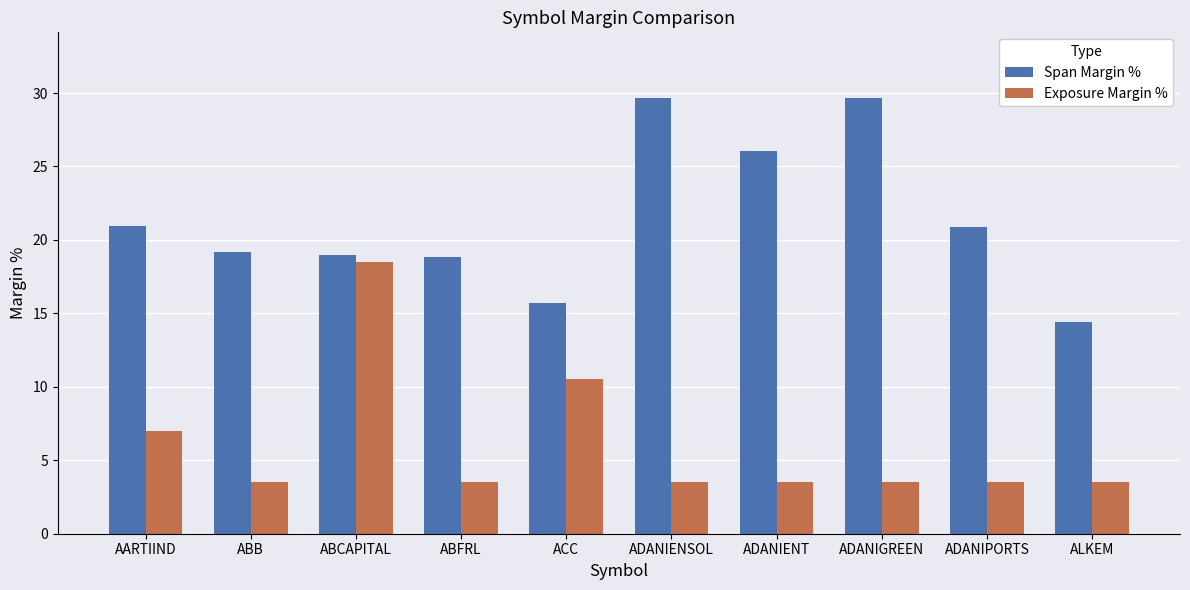

At how many categories does at least one series exceed 20?

5